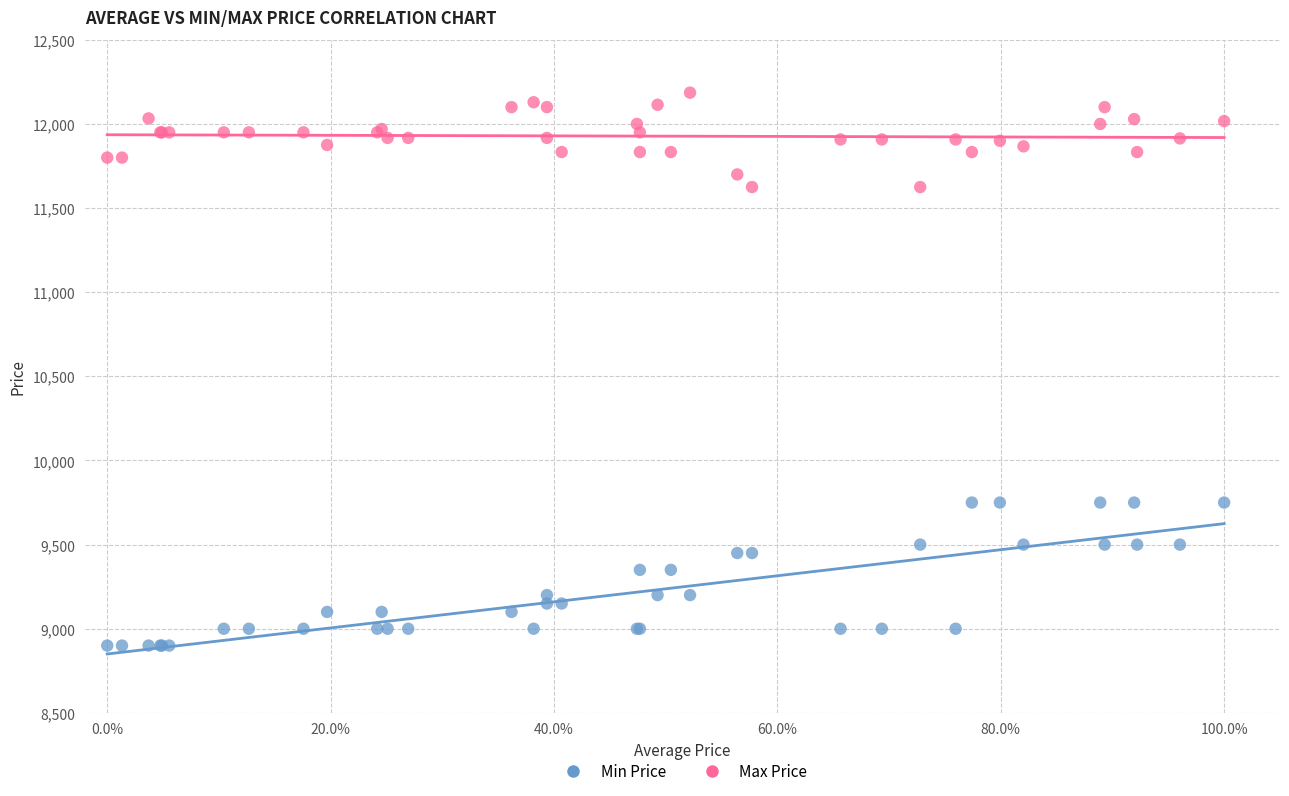

What are all the series names shown in the legend?

Min Price, Max Price